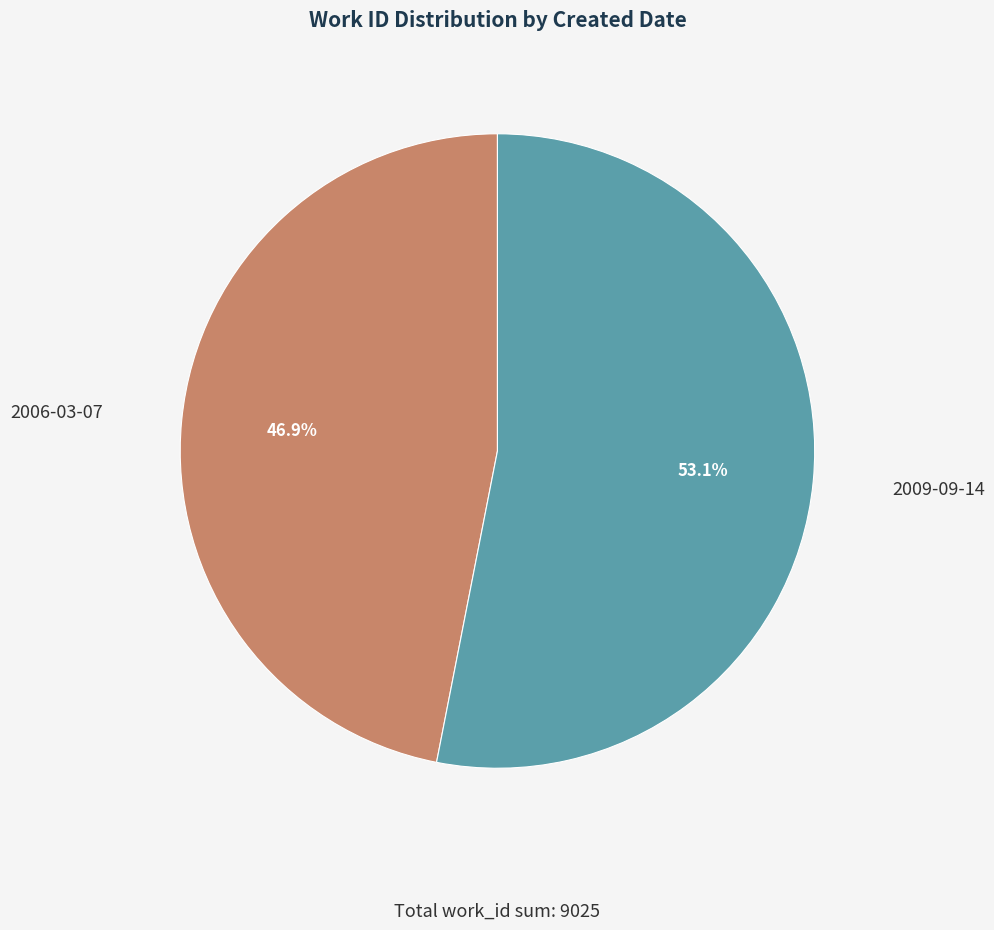

What is the majority slice?

2009-09-14